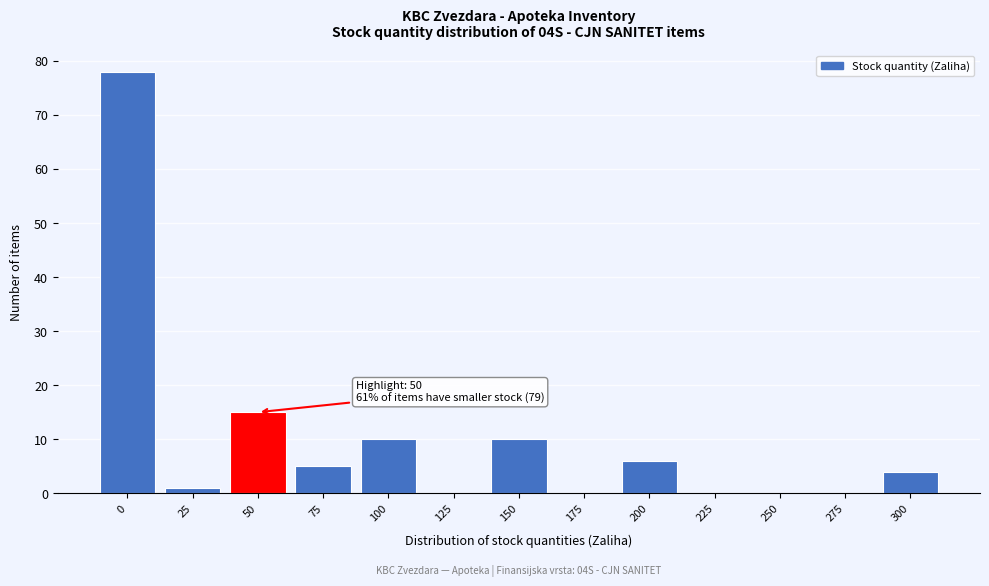

Reading left to right, transcribe all the data shown in this chart.

0=78	25=1	50=15	75=5	100=10	125=0	150=10	175=0	200=6	225=0	250=0	275=0	300=4